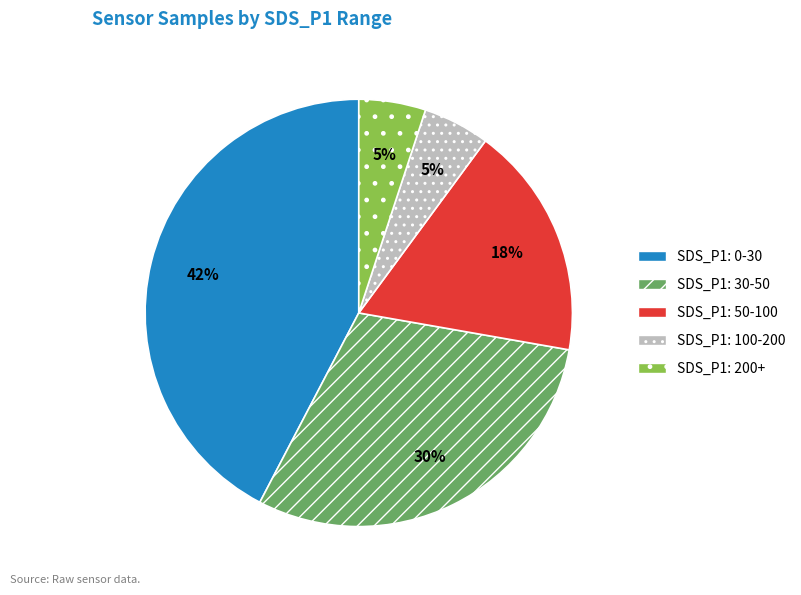

To the nearest percent, what is the difference between the largest and smallest slice percentages?

37%